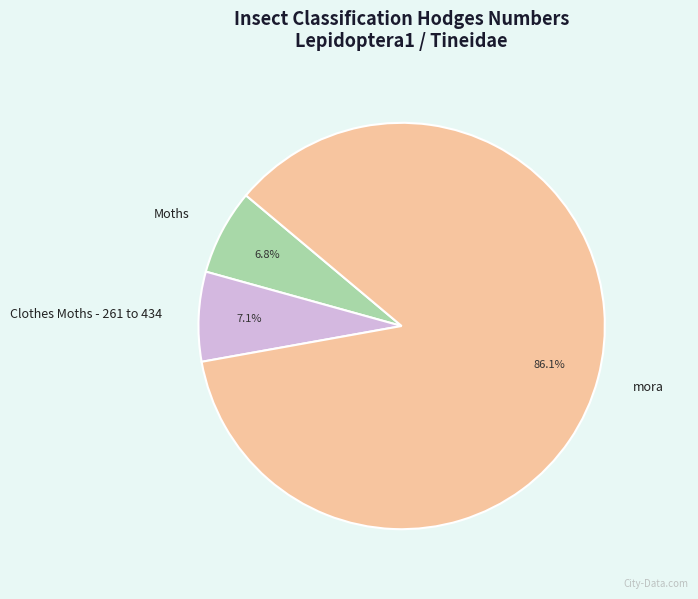

To the nearest percent, what portion does Moths represent?

7%